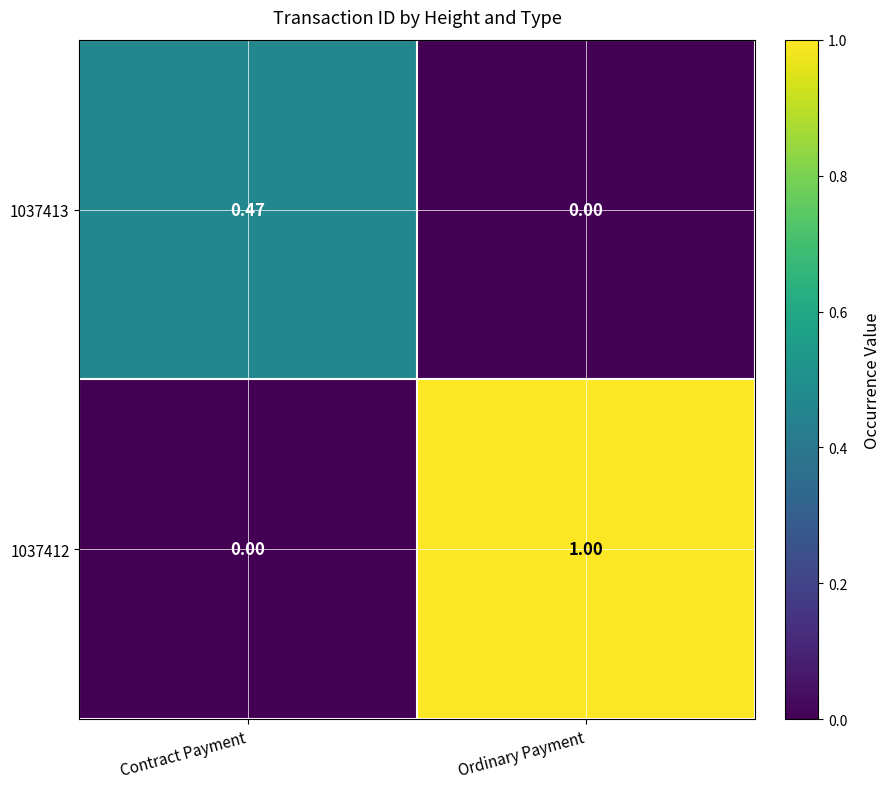

At which category does the chart reach its peak across all series?

Ordinary Payment